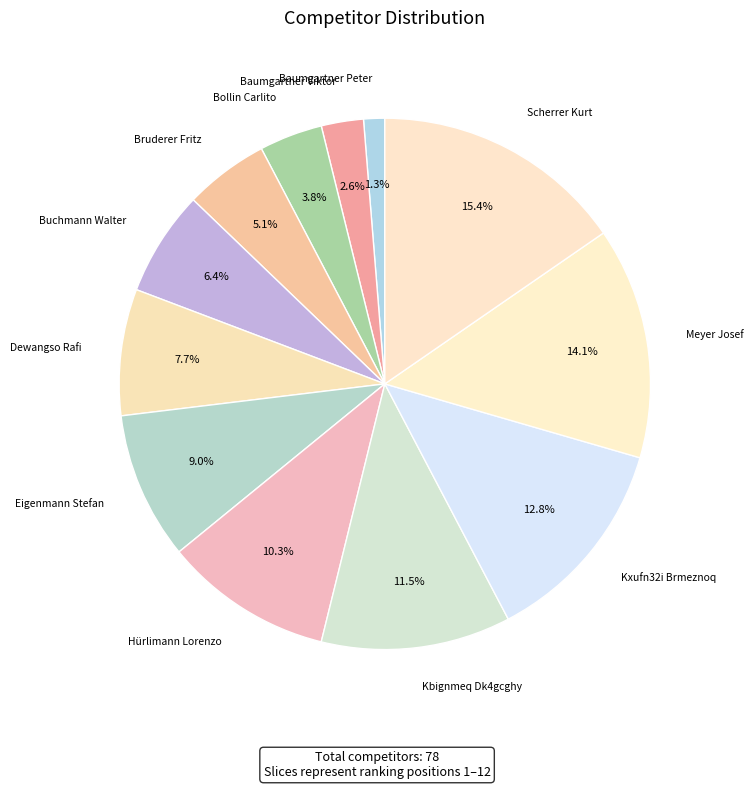

Does Hürlimann Lorenzo represent more than half of the total?

No